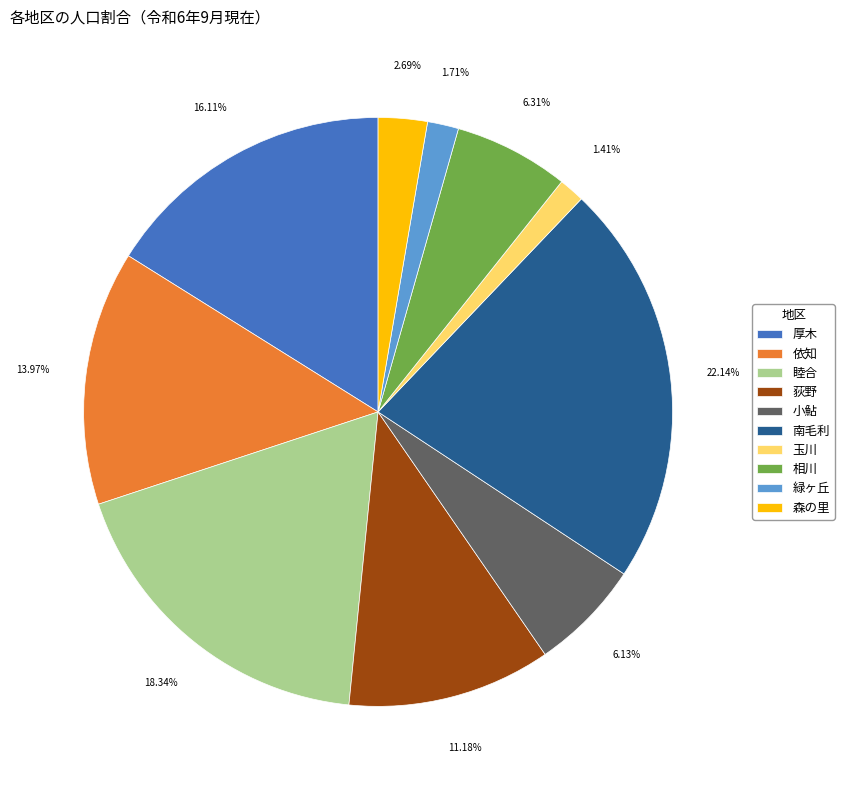

To the nearest percent, what percentage of the pie is 玉川?

1%